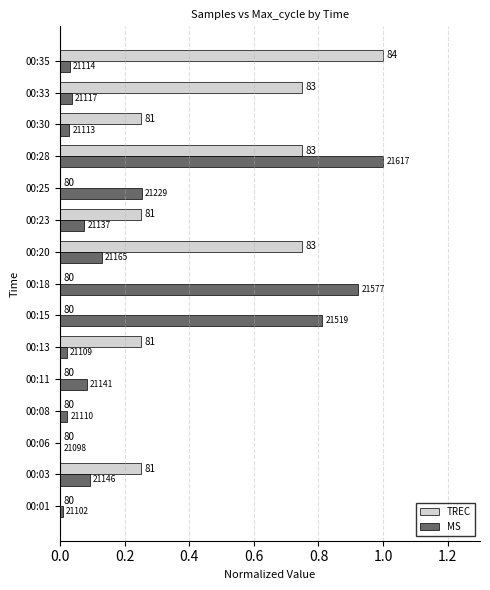

What are all the series names shown in the legend?

TREC, MS